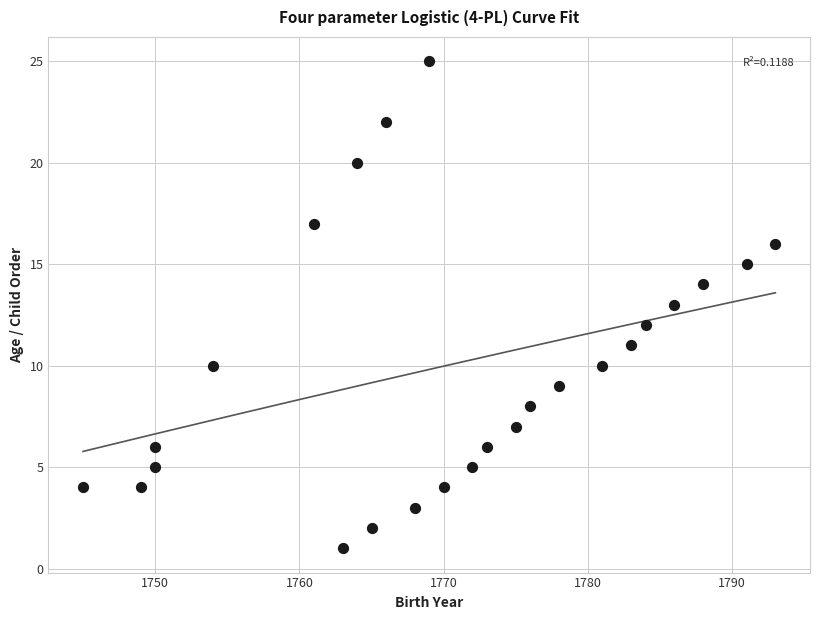

What is the range of X values (max minus min)?

48